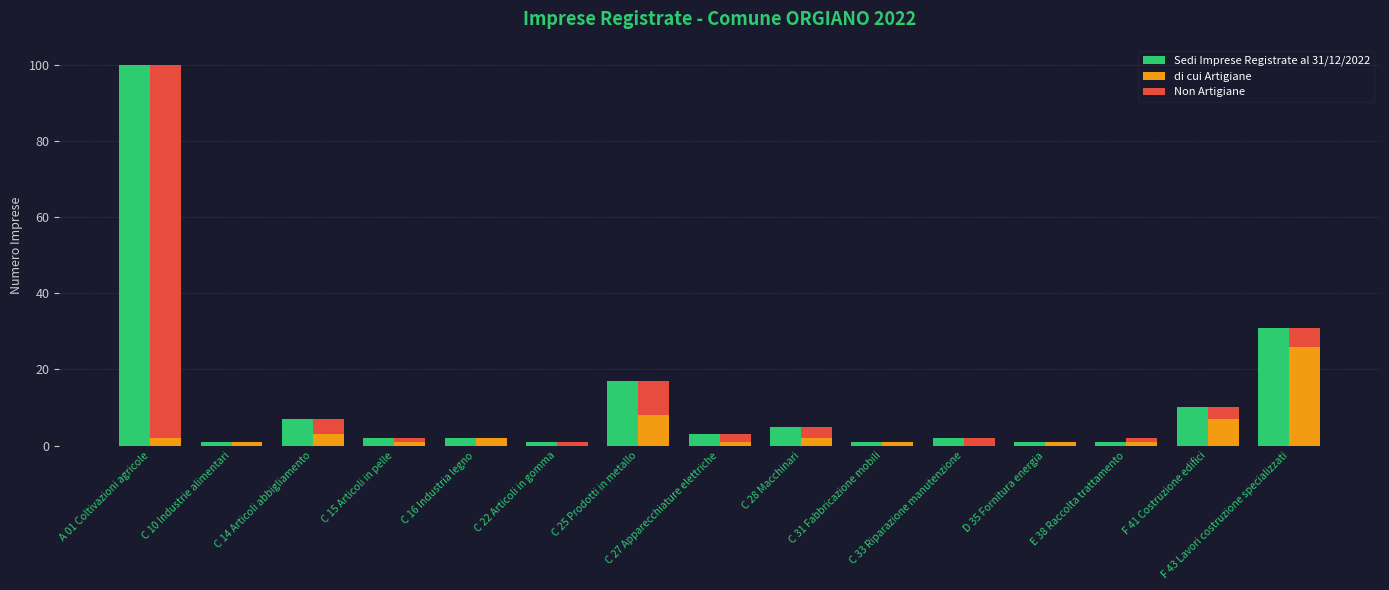

At how many categories does at least one series exceed 69?

1